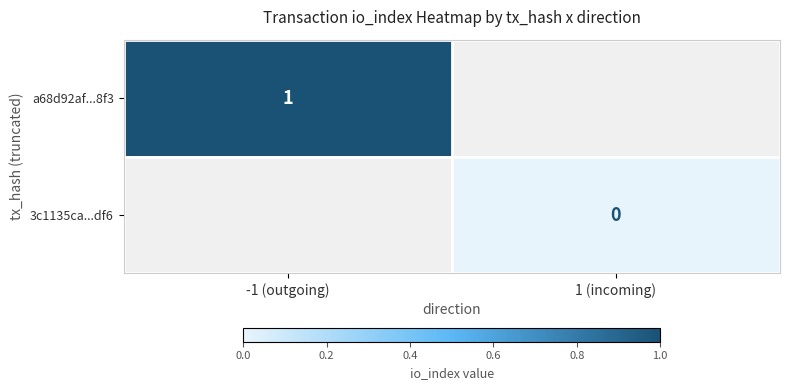

The value of a68d92af...8f3 at -1 (outgoing) is 2. True or false?

False